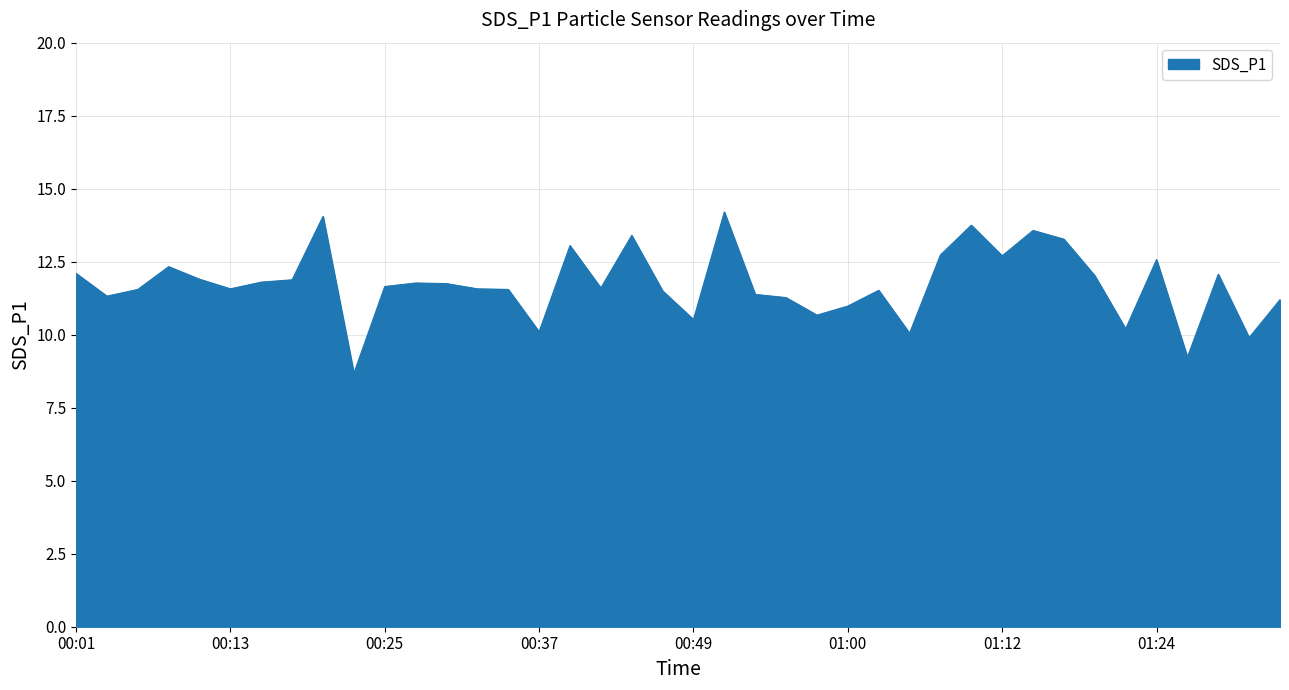

What is the greatest value displayed?

14.2